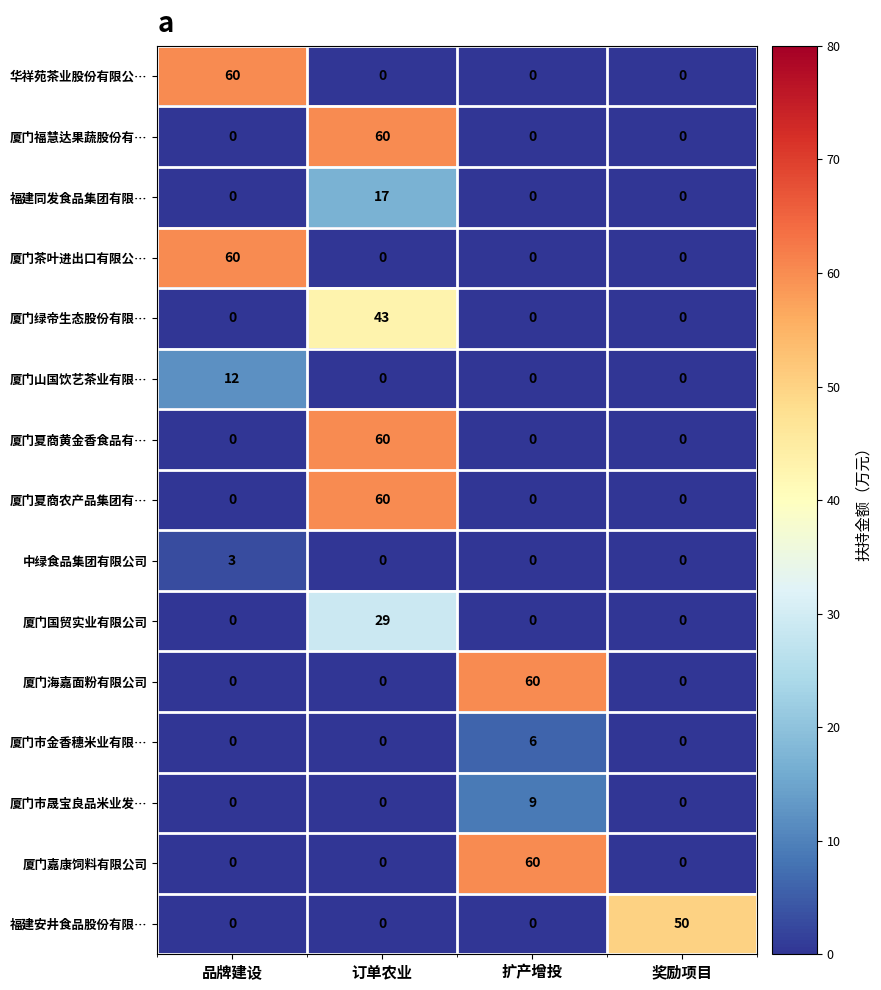

Count the 厦门市晟宝良品米业发… values in the range 0 to 9.

4